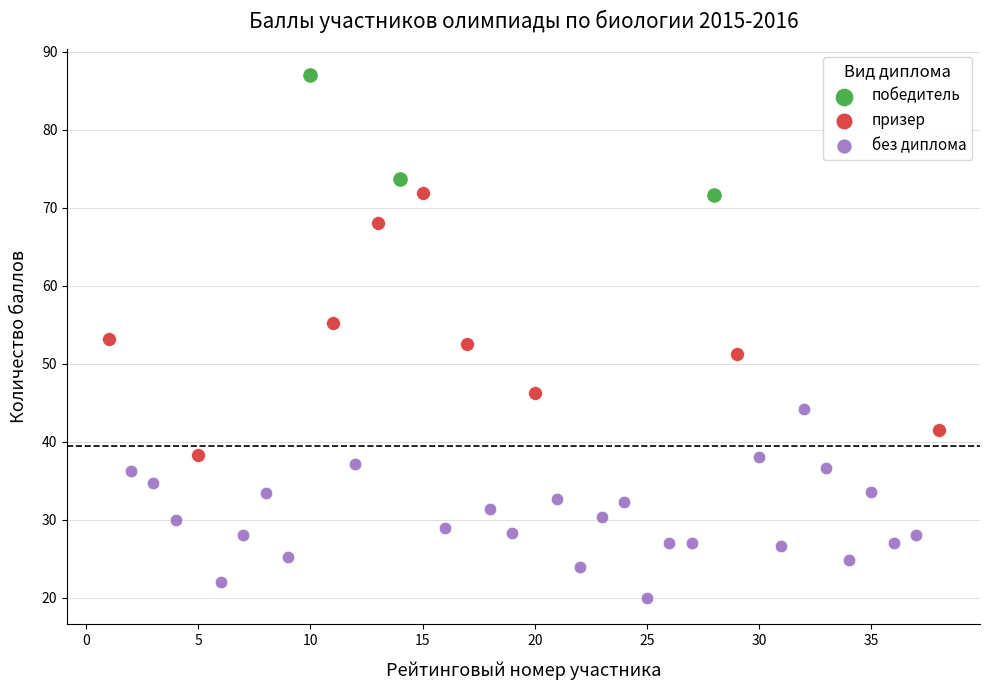

Which series reaches the maximum Y coordinate?

победитель